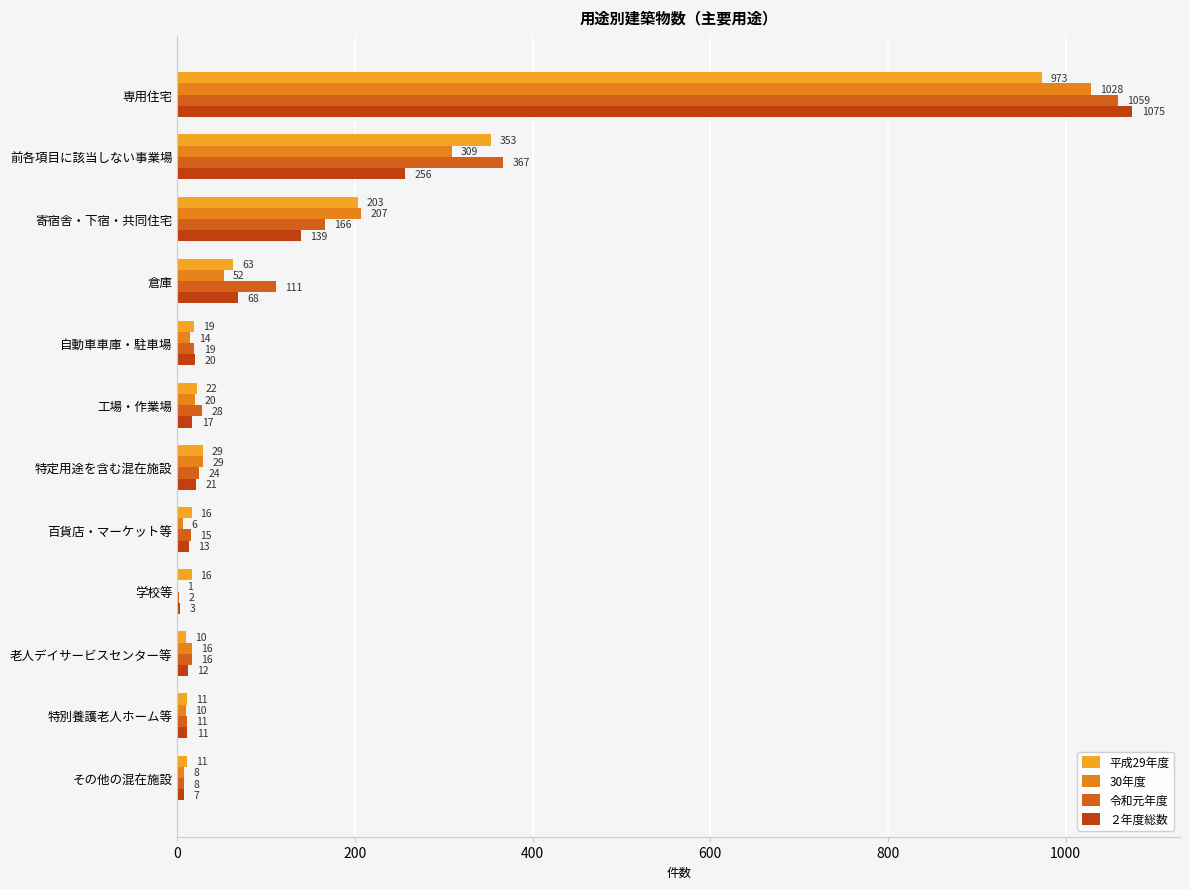

How many series are shown in this chart?

4